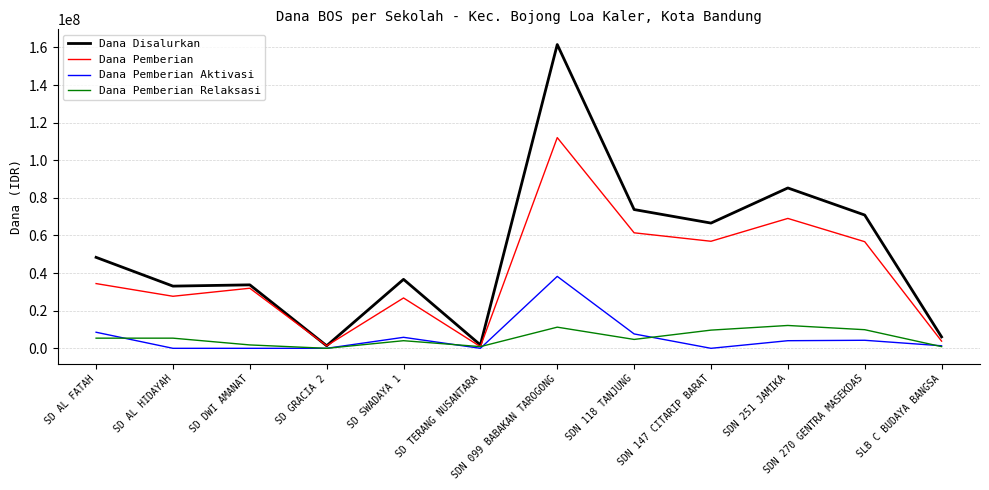

What is the spread (max minus min) of values at SD GRACIA 2?

1350000